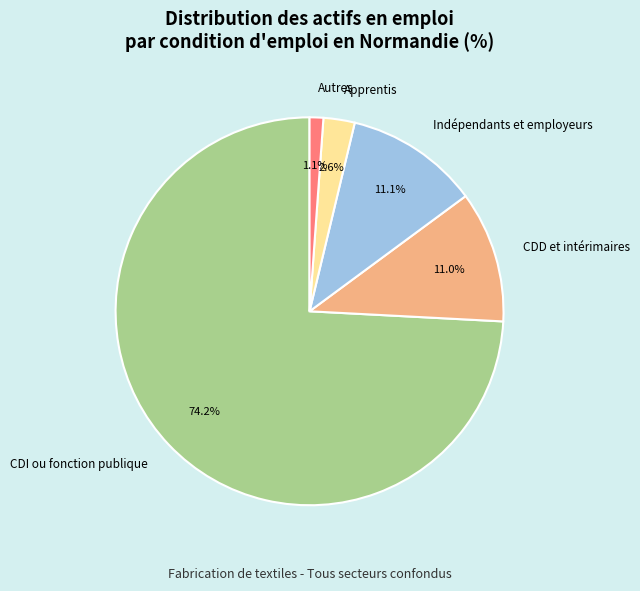

Which slice is the largest?

CDI ou fonction publique